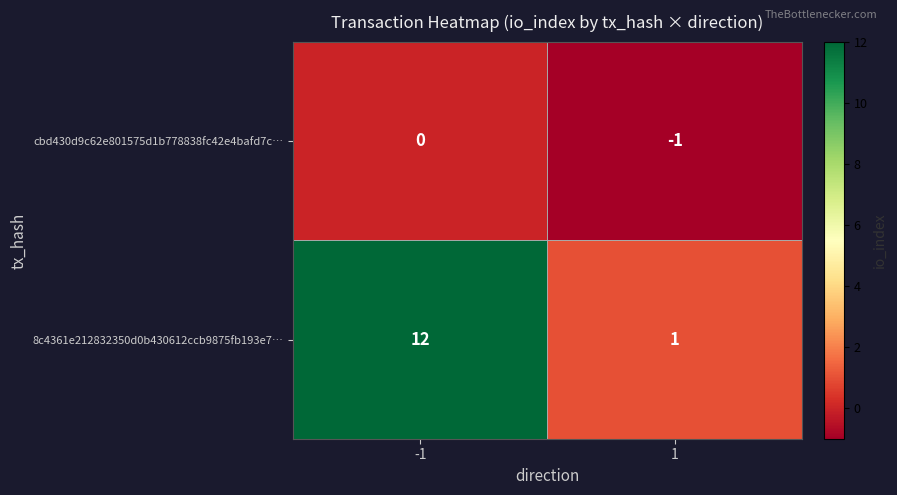

Reading left to right, transcribe all the data shown in this chart.

cbd430d9c62e801575d1b778838fc42e4bafd7c…: 0	-1
8c4361e212832350d0b430612ccb9875fb193e7…: 12	1